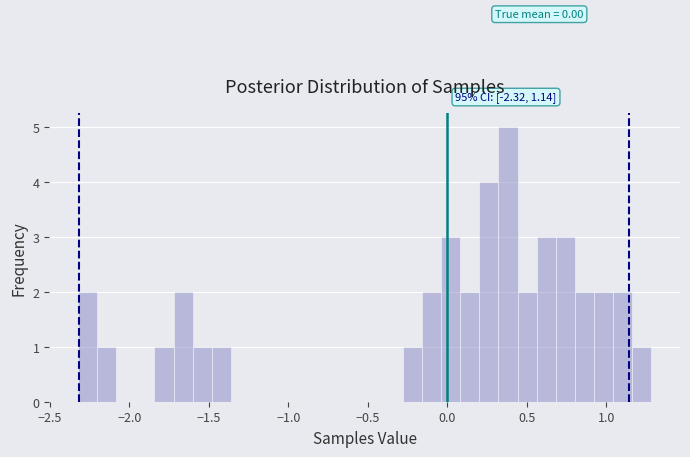

Around what value on the x-axis is the tallest bar? Give the approximate position of its centre, as read against the axis.

0.40